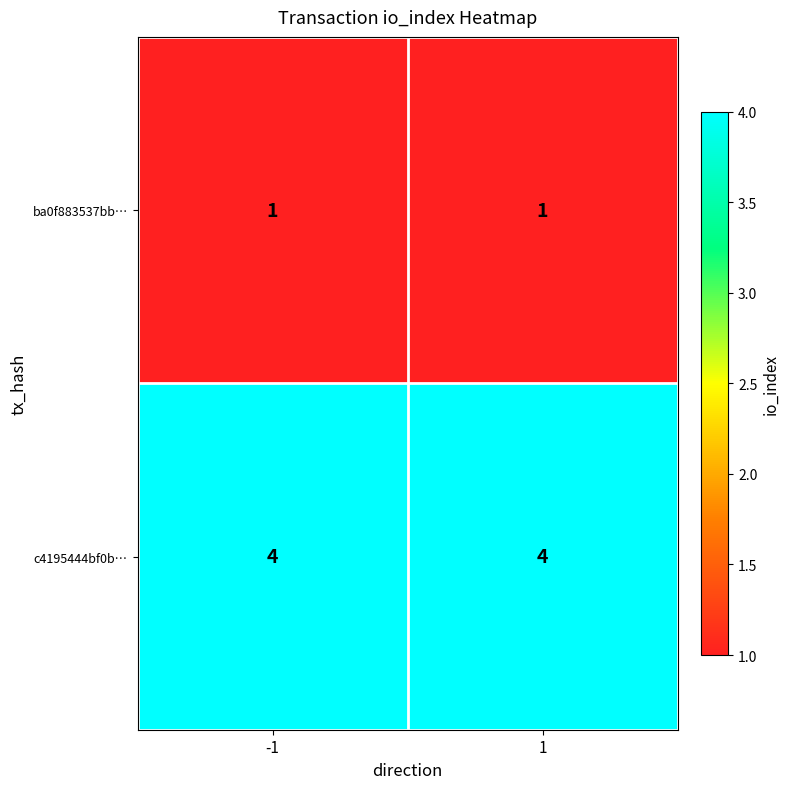

Which series has the largest total across all categories?

c4195444bf0b…